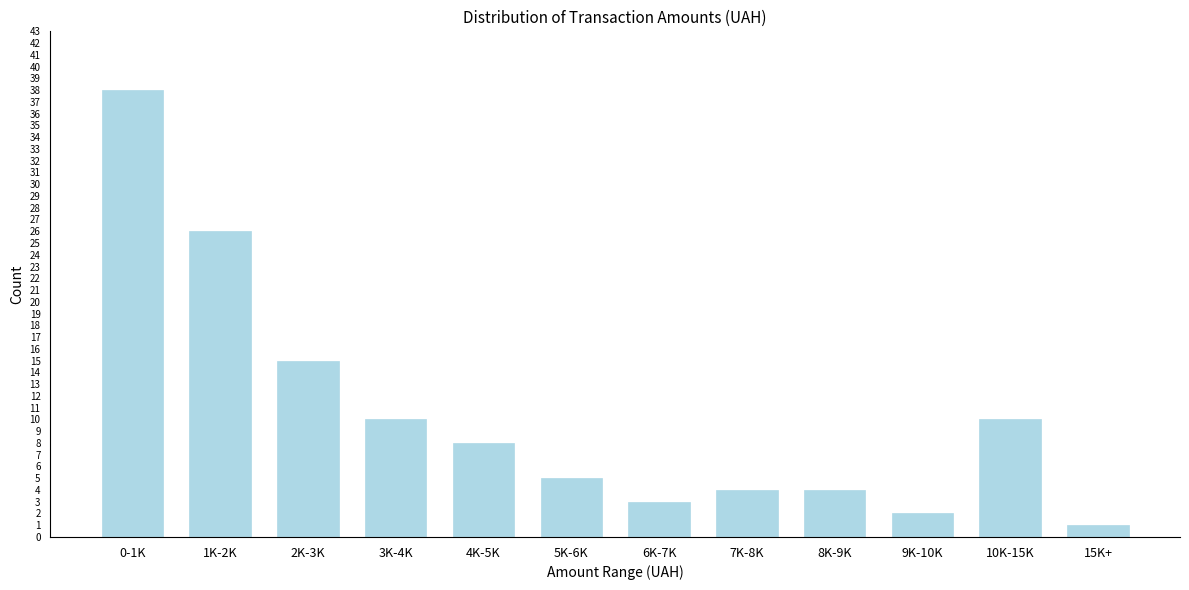

Reading left to right, what are all the values shown in this chart?

0-1K=38	1K-2K=26	2K-3K=15	3K-4K=10	4K-5K=8	5K-6K=5	6K-7K=3	7K-8K=4	8K-9K=4	9K-10K=2	10K-15K=10	15K+=1